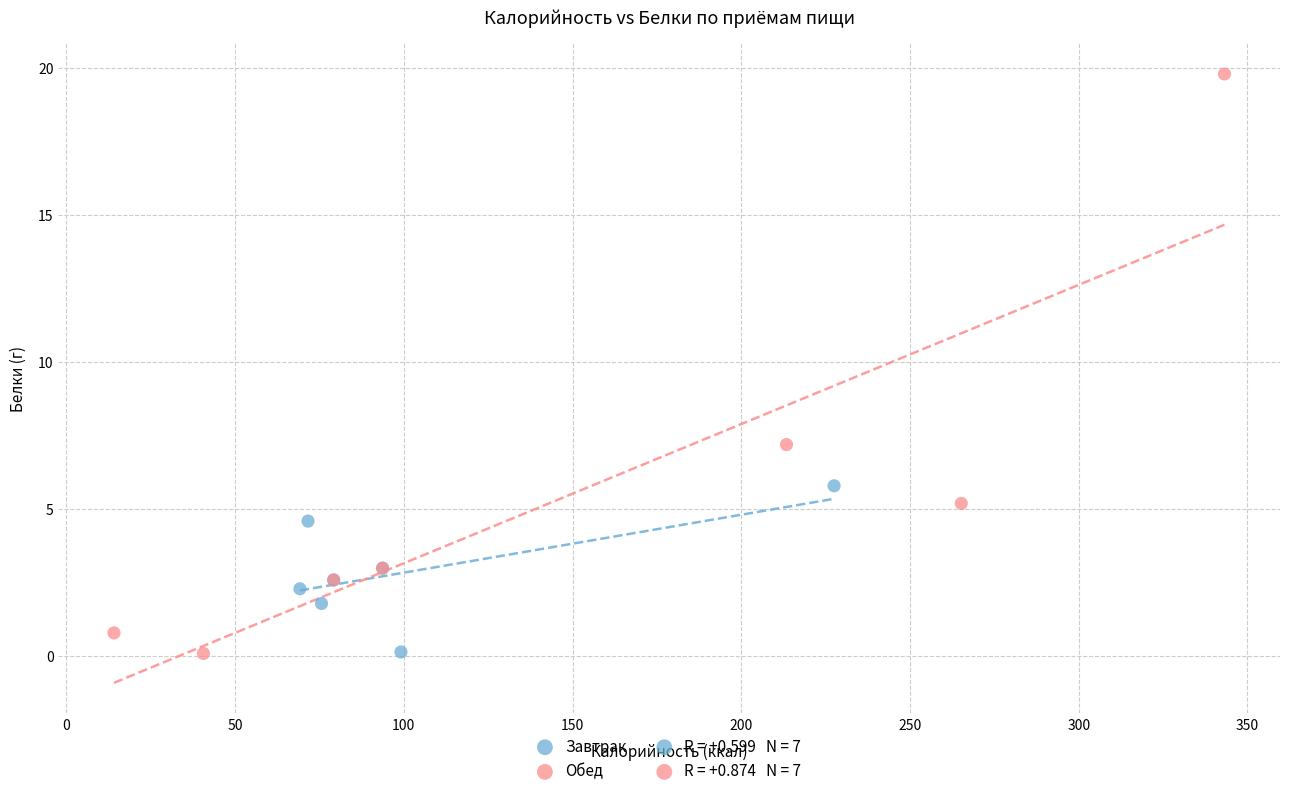

Which series has the widest spread of Y values?

Обед